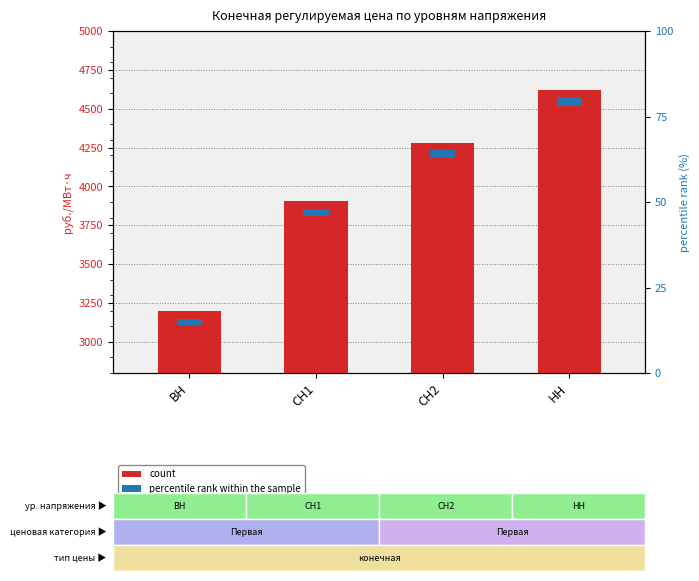

List the labels in order of value, smallest first.

ВН, СН1, СН2, НН